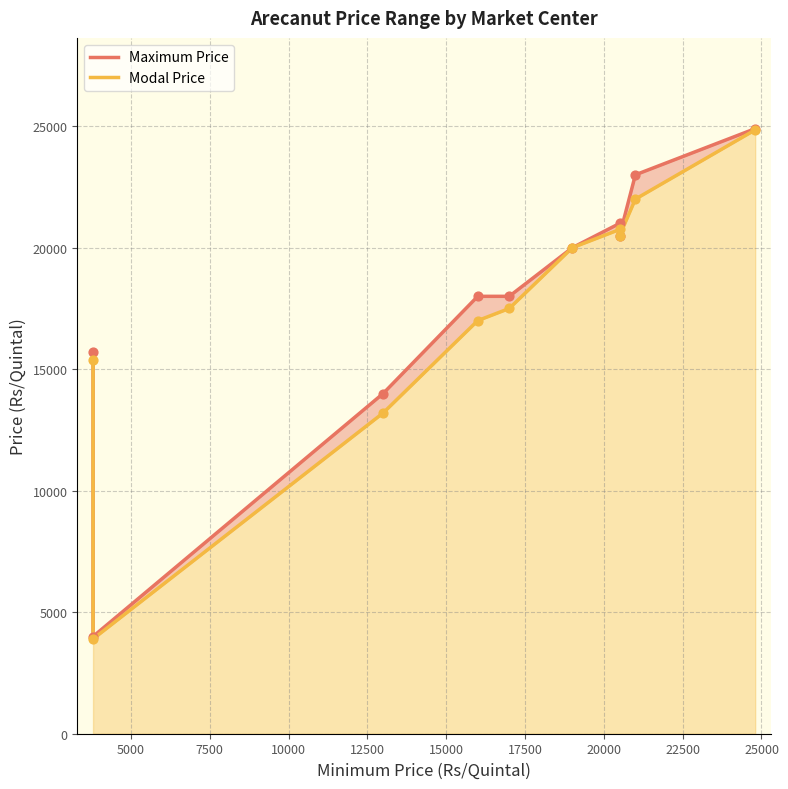

Which series reaches the minimum Y coordinate?

Modal Price